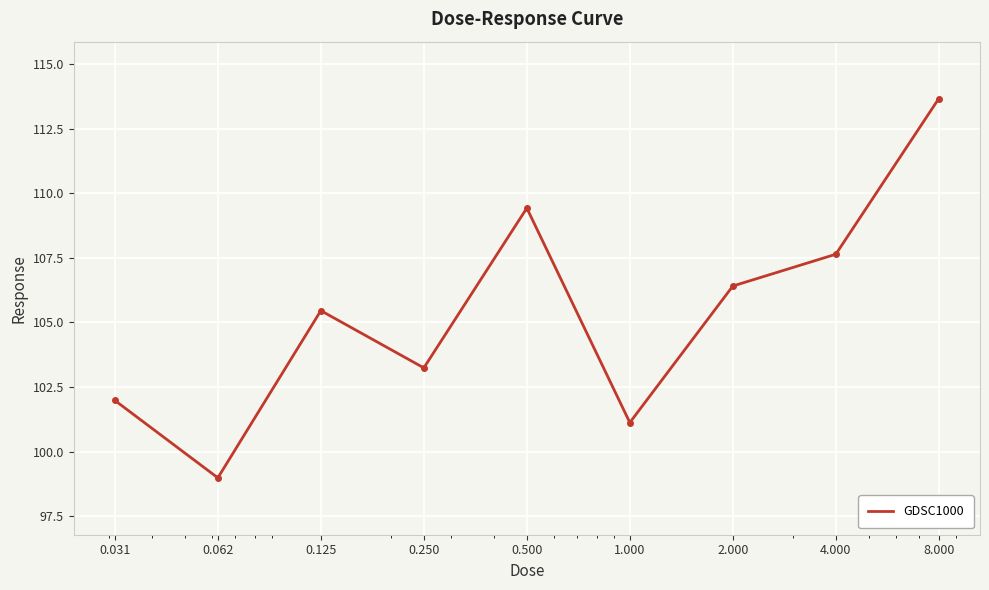

What is the sum of all values?

948.0